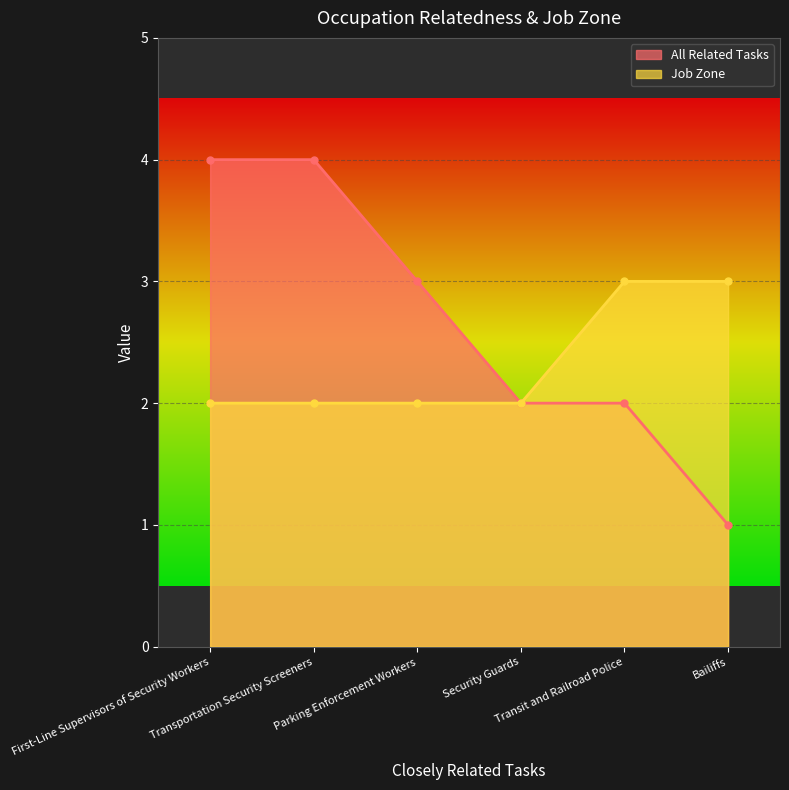

Is it true that All Related Tasks equals 2 at Security Guards?

True